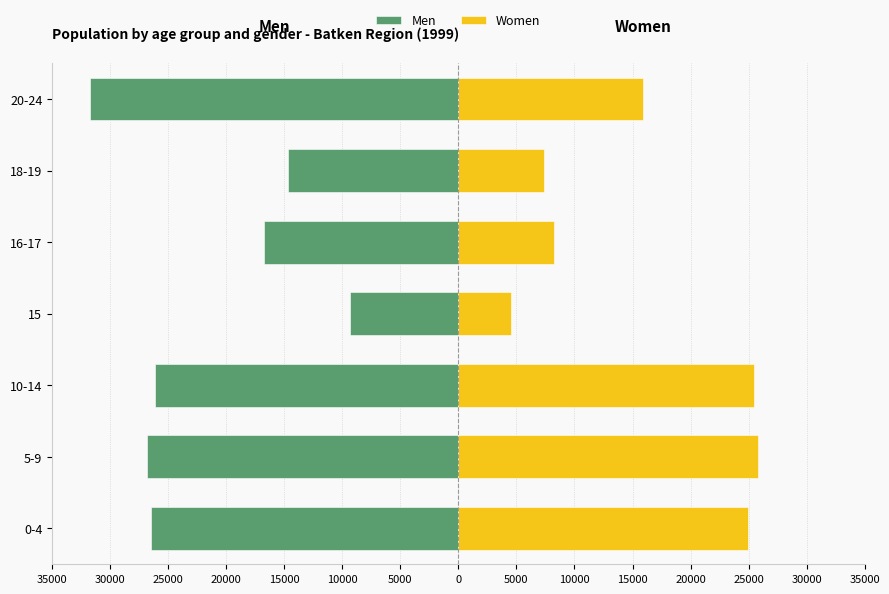

How many bars are there in total?

14